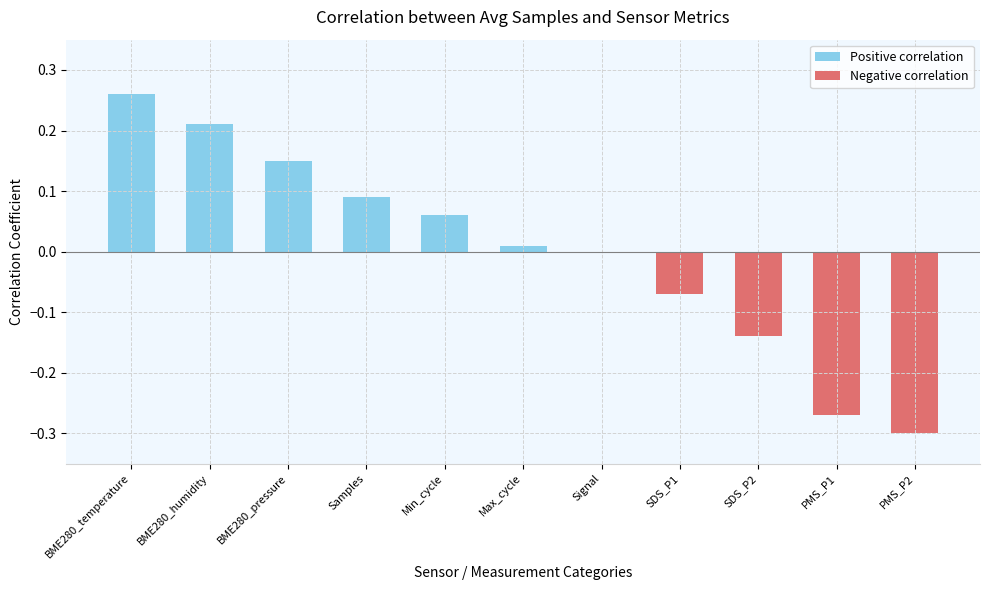

Which category has the highest value across all series?

BME280_temperature